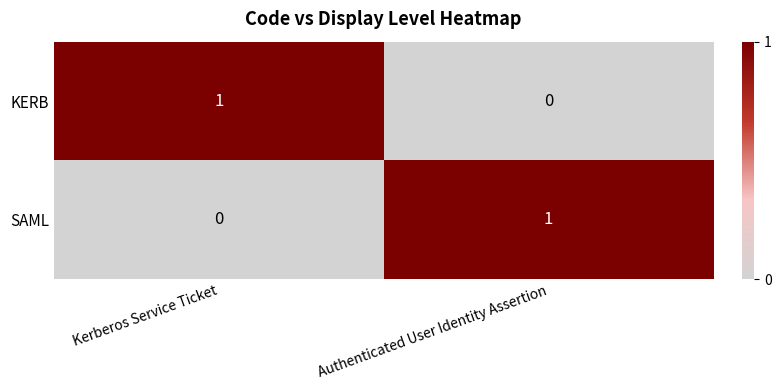

How many positive values does the KERB series have?

1